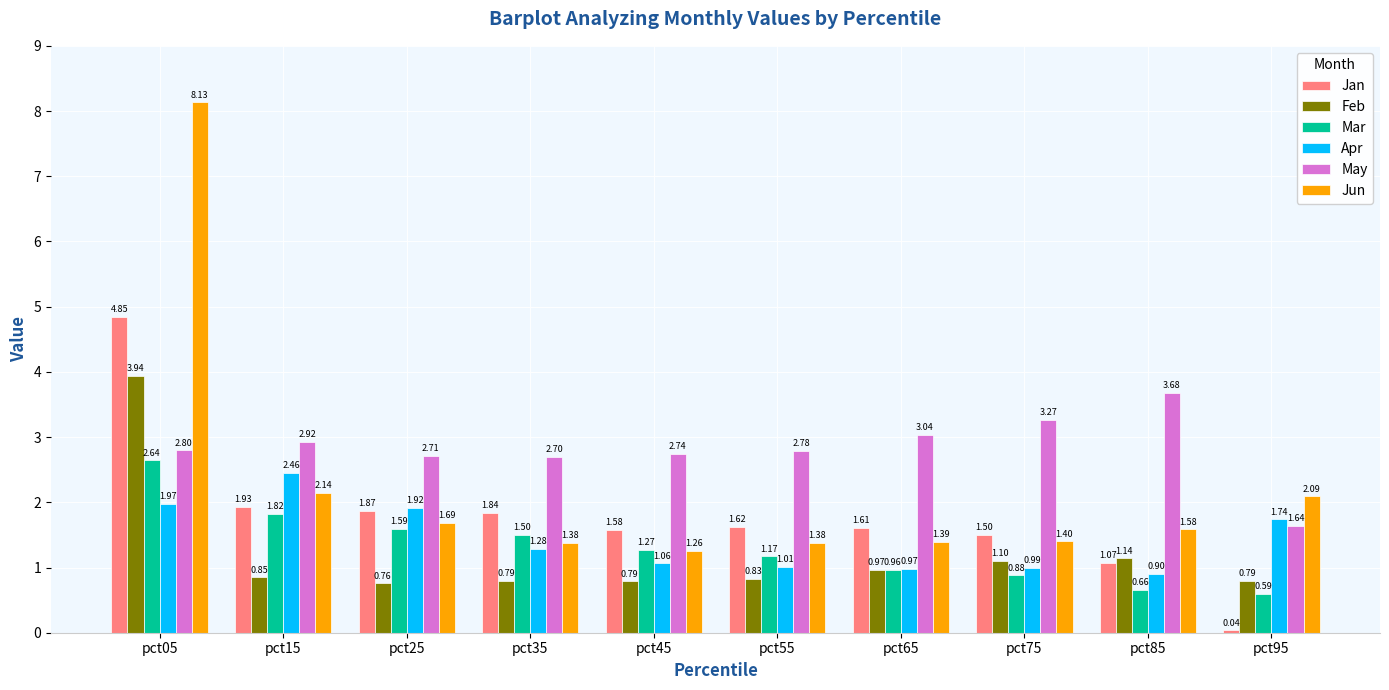

At pct85, list the series in order from largest to smallest.

May, Jun, Feb, Jan, Apr, Mar